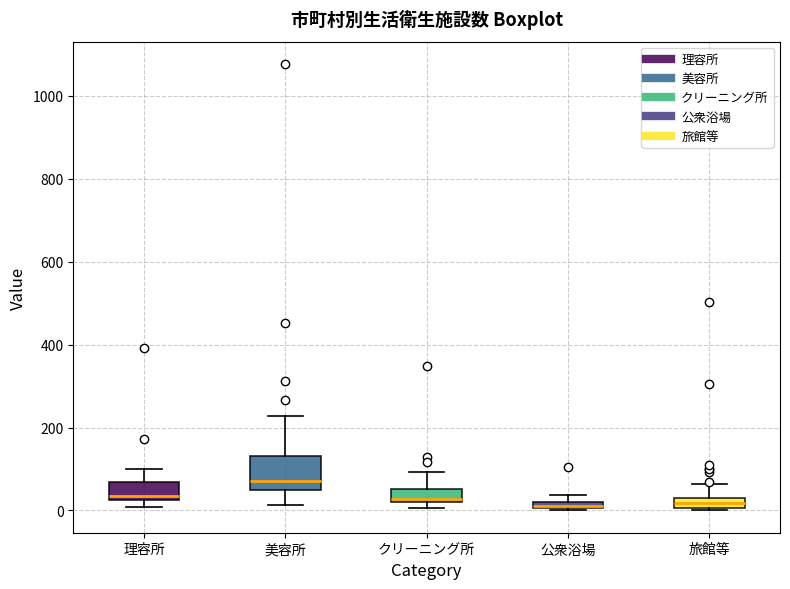

Comparing the boxes themselves (not the whiskers), which one is the tallest?

美容所